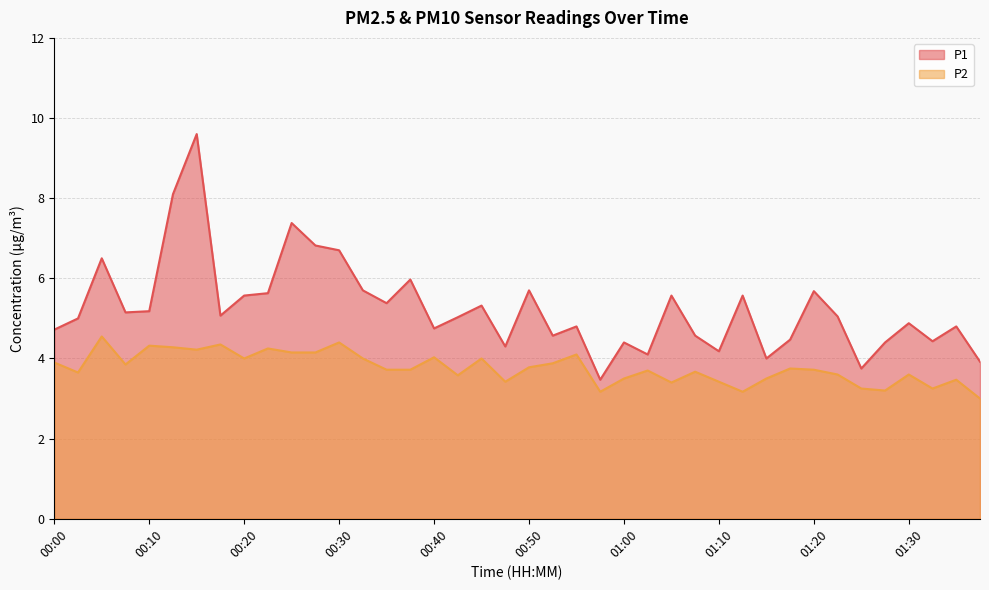

How many series are shown in this chart?

2